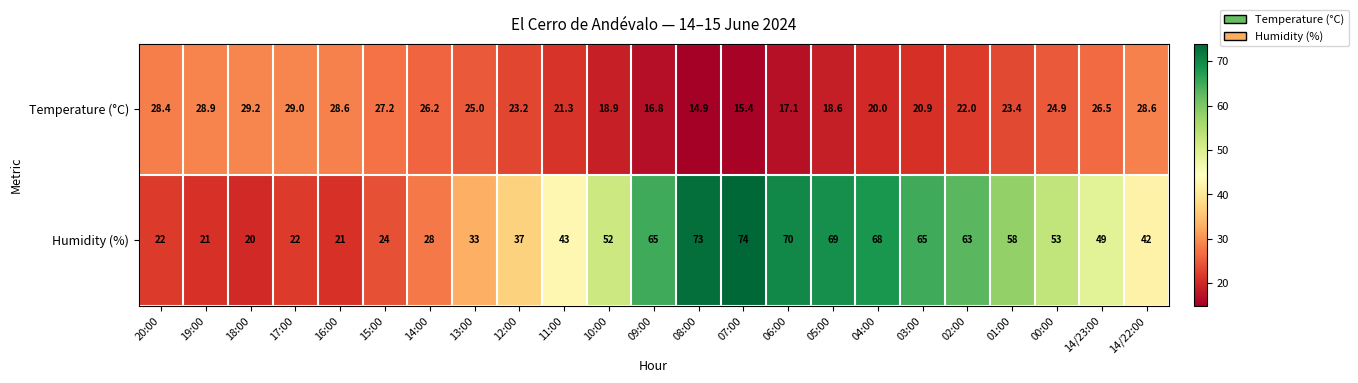

How many values in the Humidity (%) series are below 49?

11